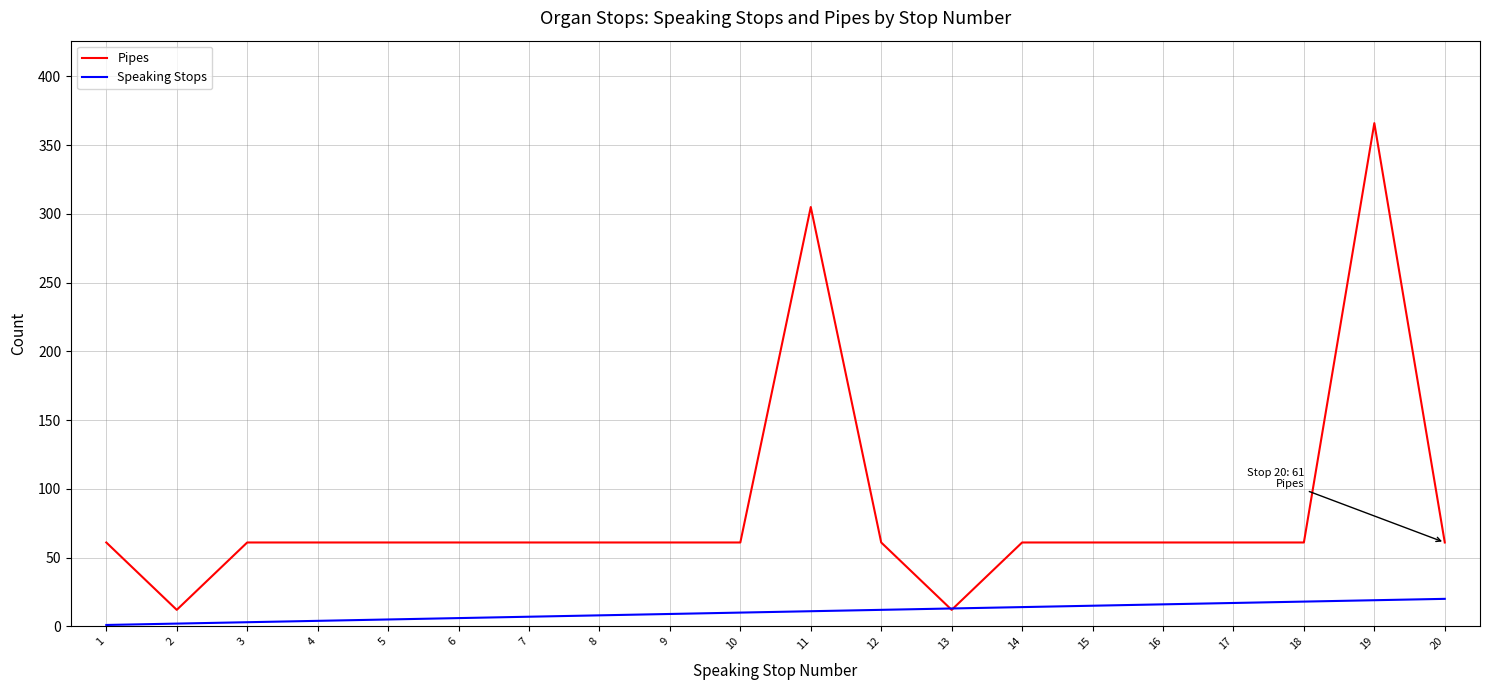

What is the spread (max minus min) of values at 7?

54